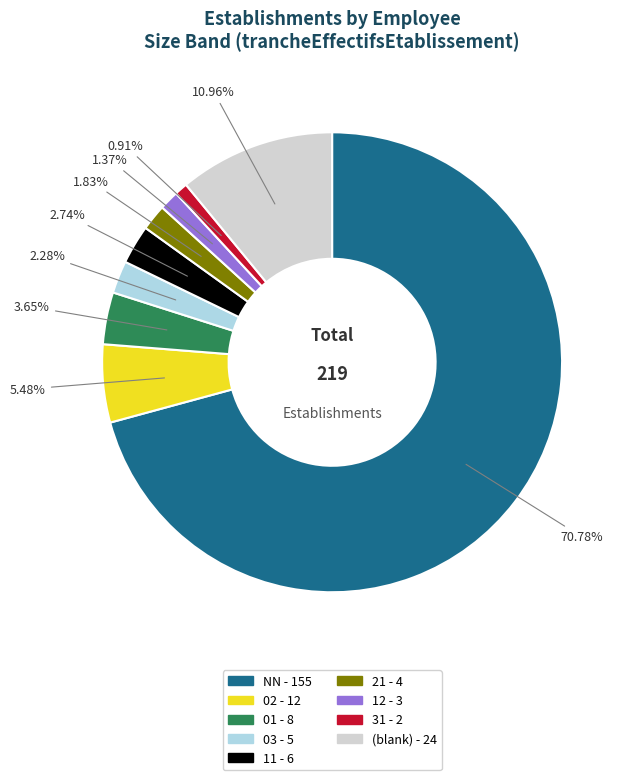

Does any single category account for the majority?

Yes